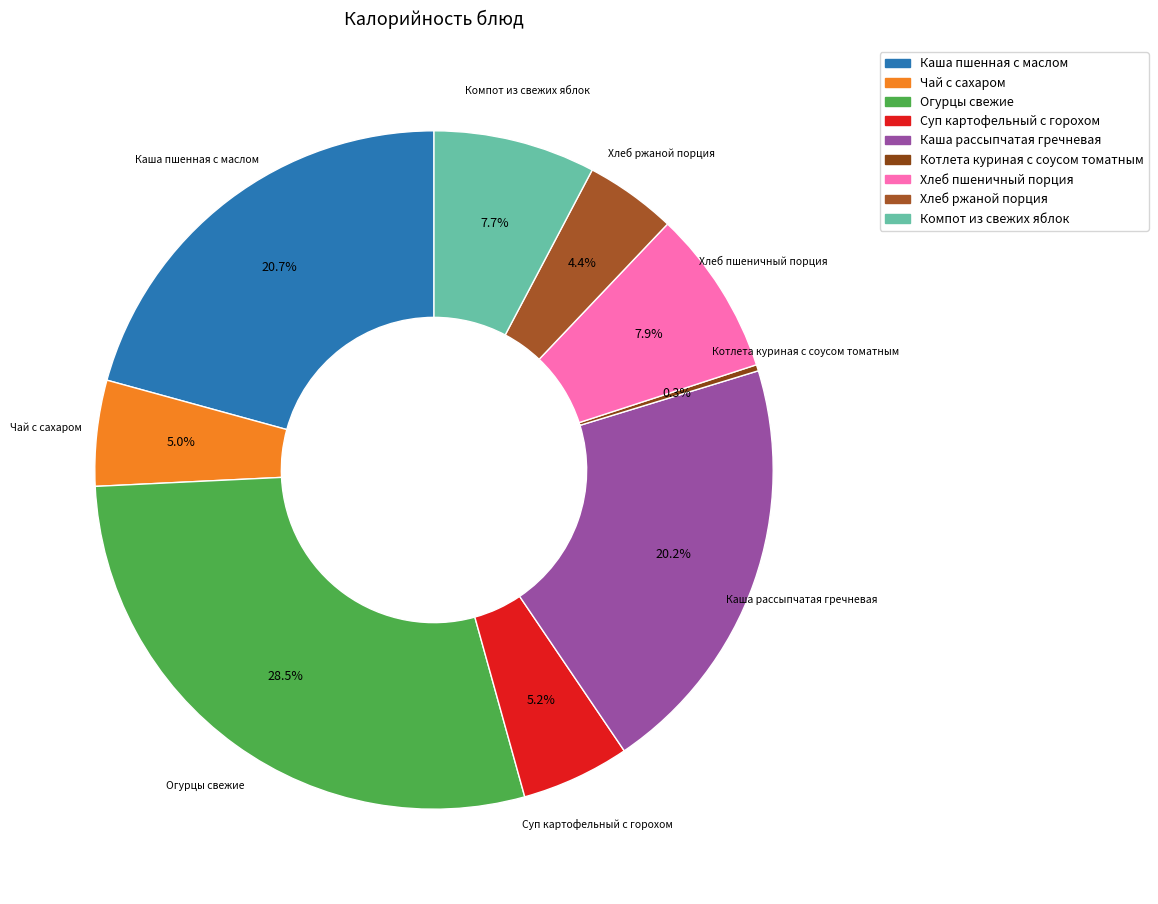

Which slice is the smallest?

Котлета куриная с соусом томатным